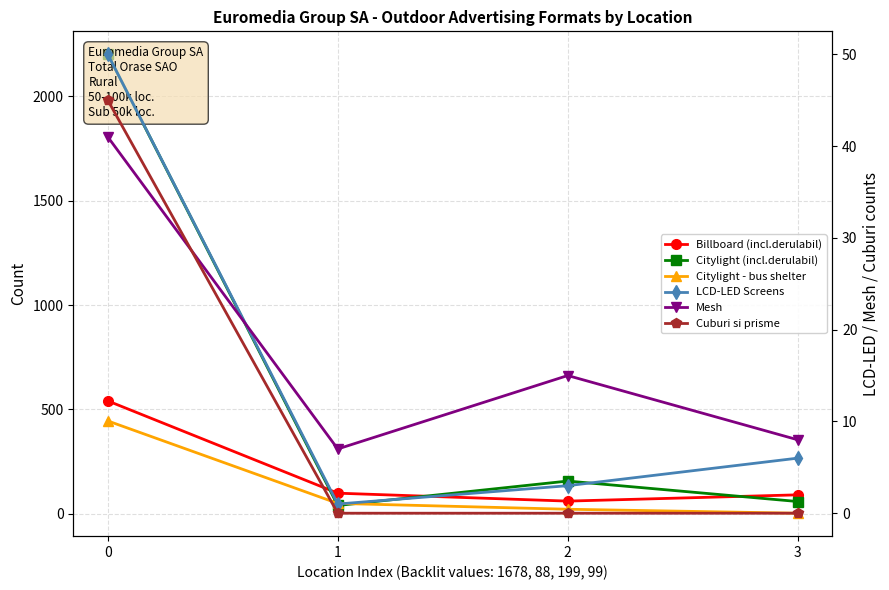

What is the difference between the Billboard (incl.derulabil) values at 3 and 1?

8